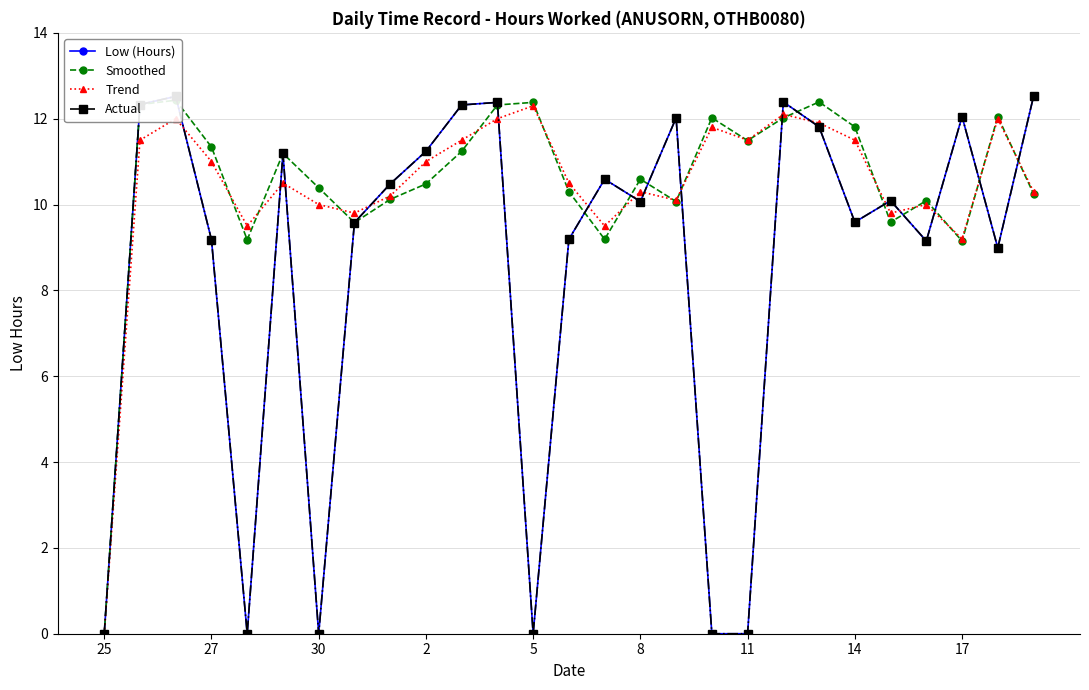

Which series changed the most between 19 and 23?

Low (Hours)